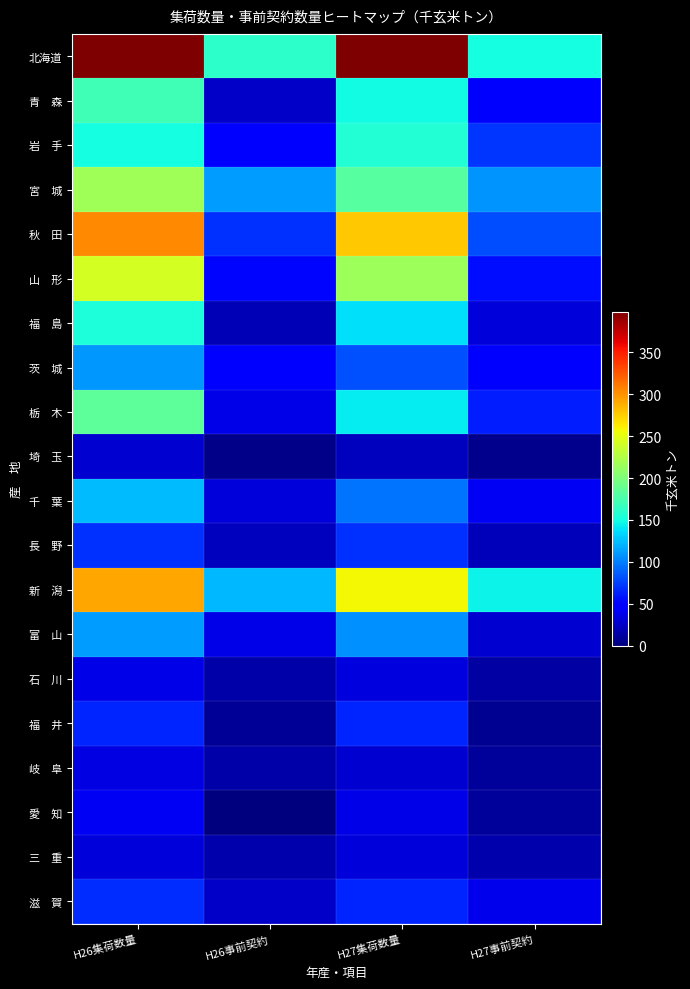

At which category does the chart reach its minimum across all series?

H26事前契約